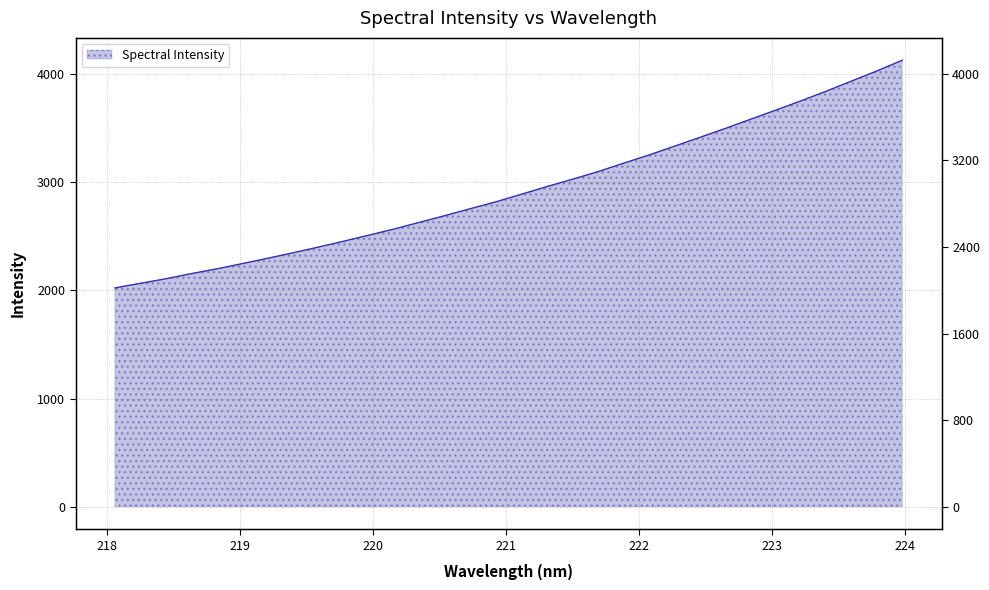

At which label does the data first exceed 2885?

221.1174